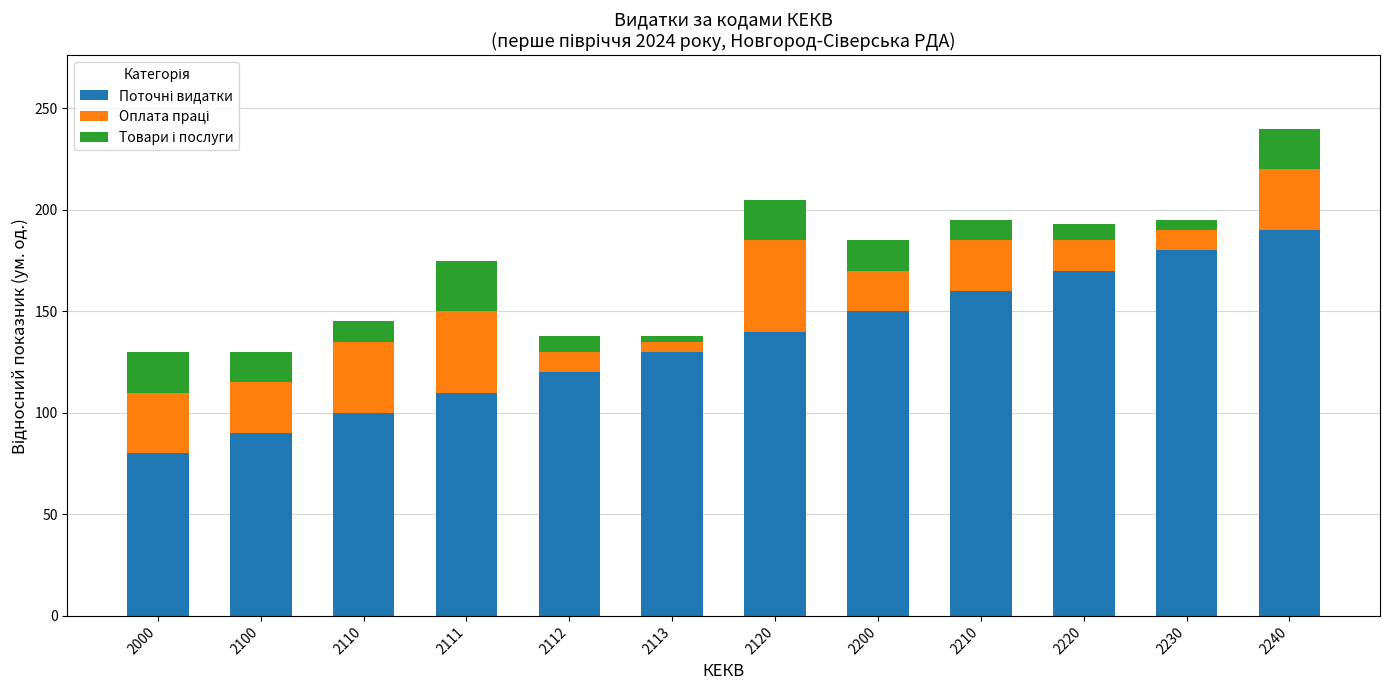

What is the total value across all series at 2220?

193